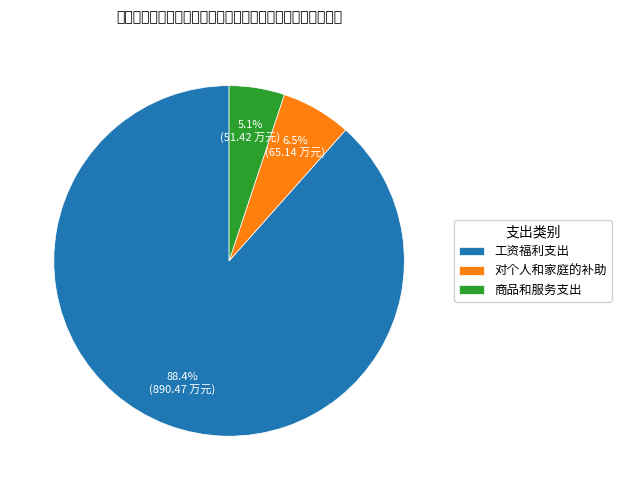

The 对个人和家庭的补助 slice represents 1% of the pie. True or false?

False